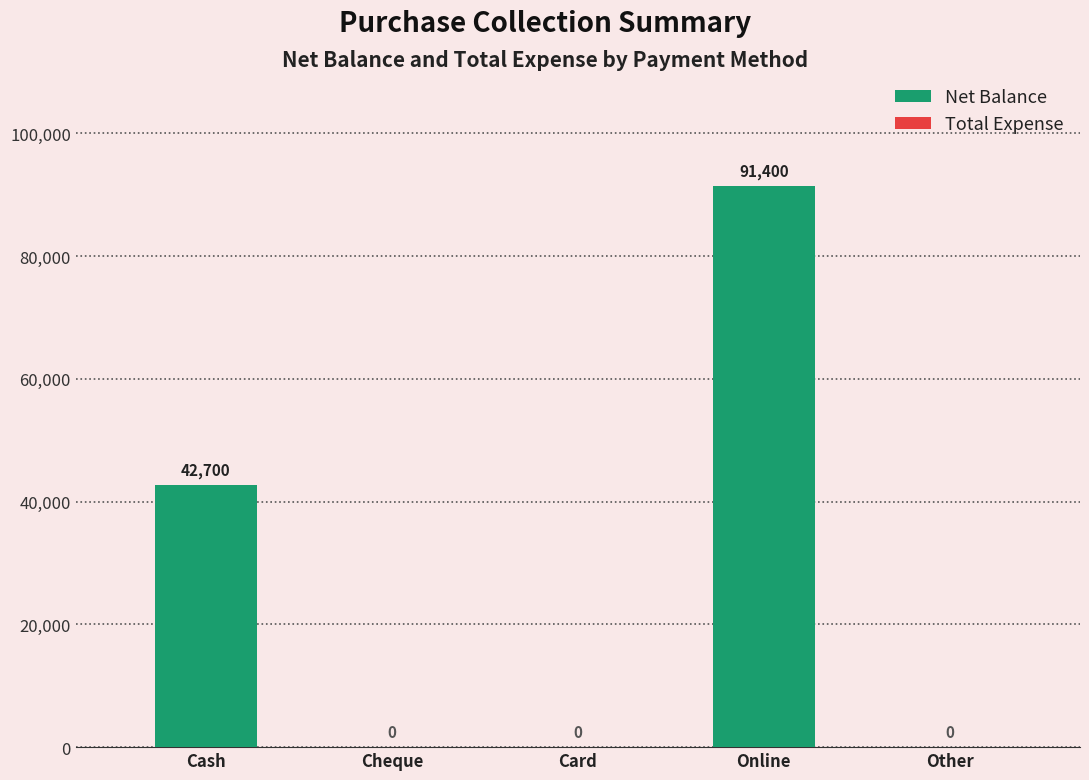

Is it true that the value at Card is 0?

True